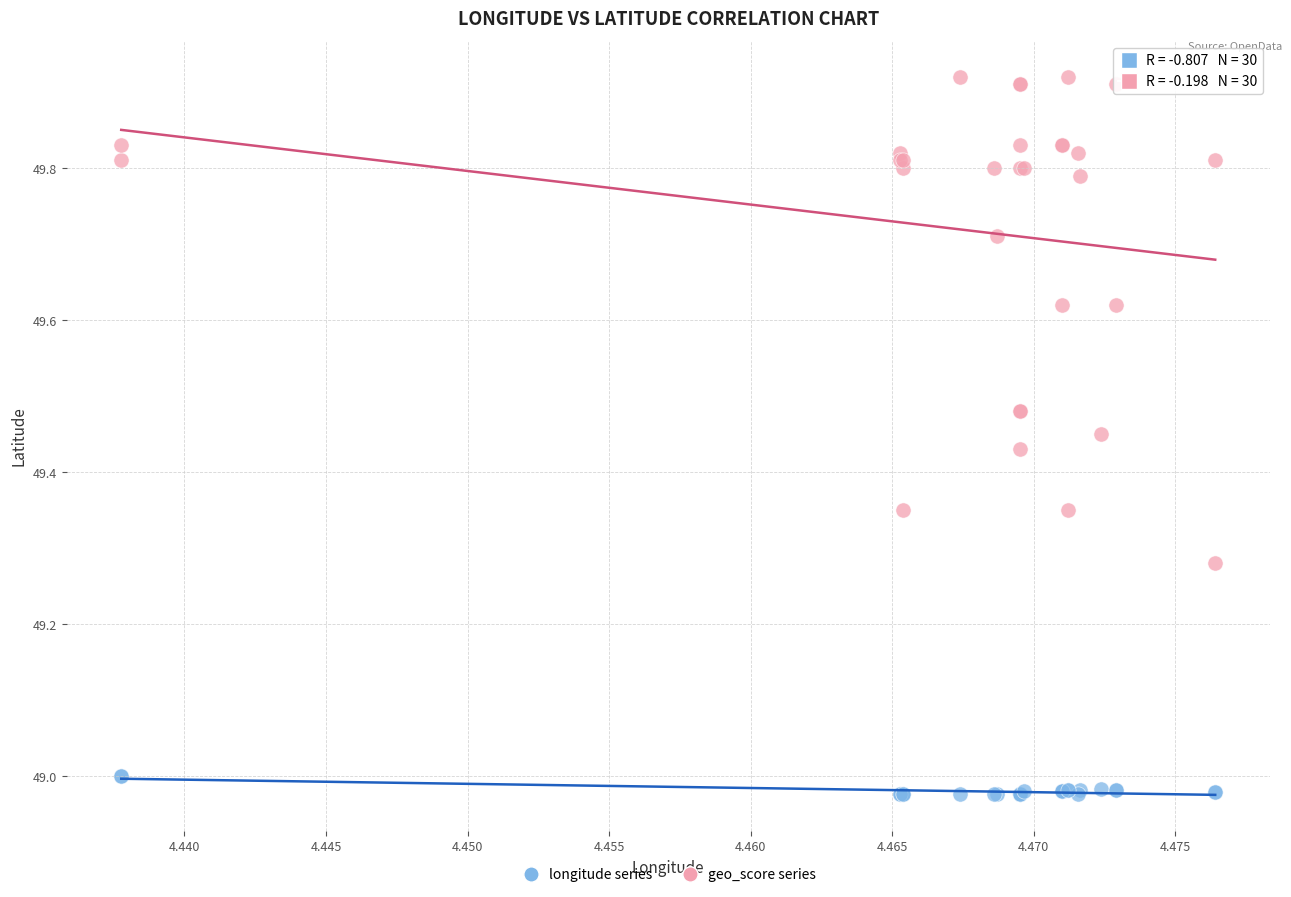

Which series reaches the maximum Y coordinate?

geo_score series